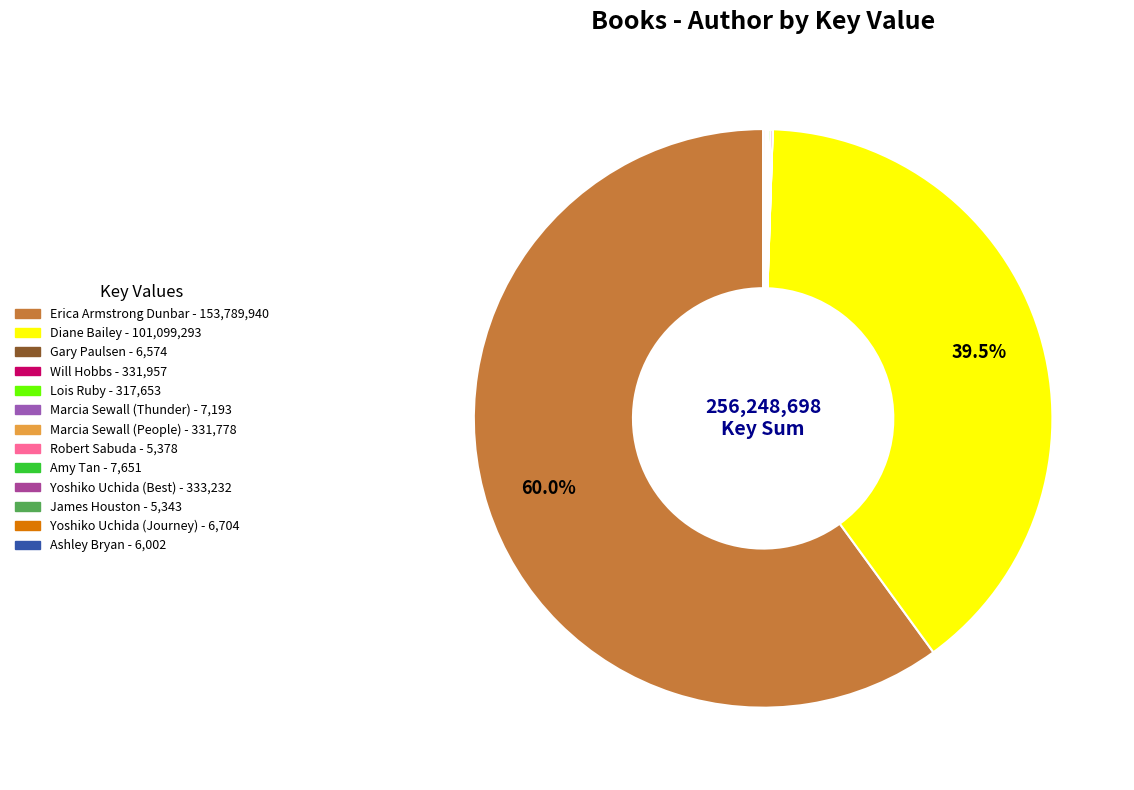

Which slice is the smallest?

James Houston